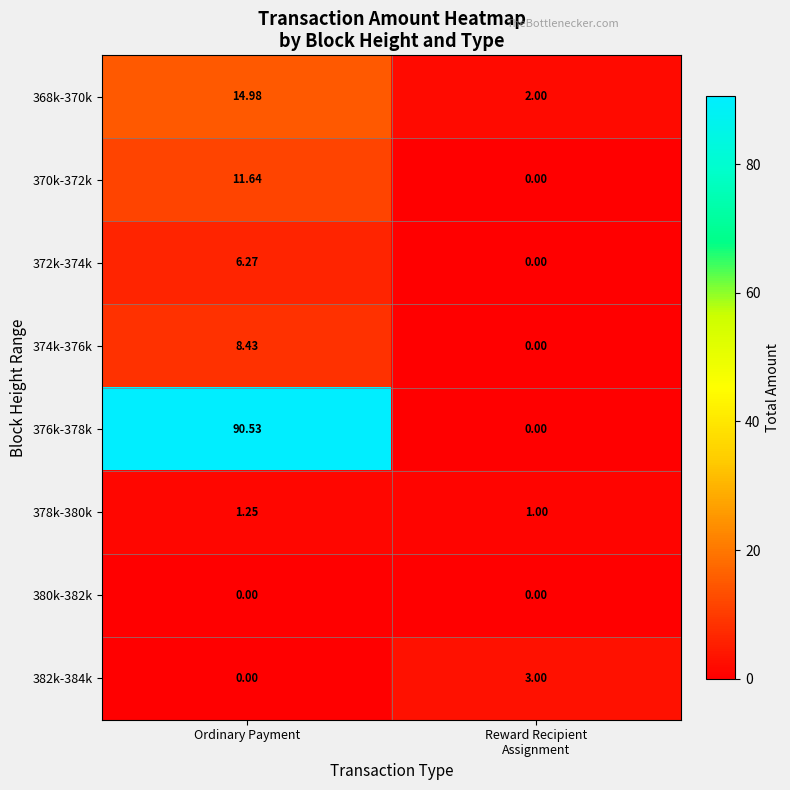

Which category has the highest value across all series?

Ordinary Payment